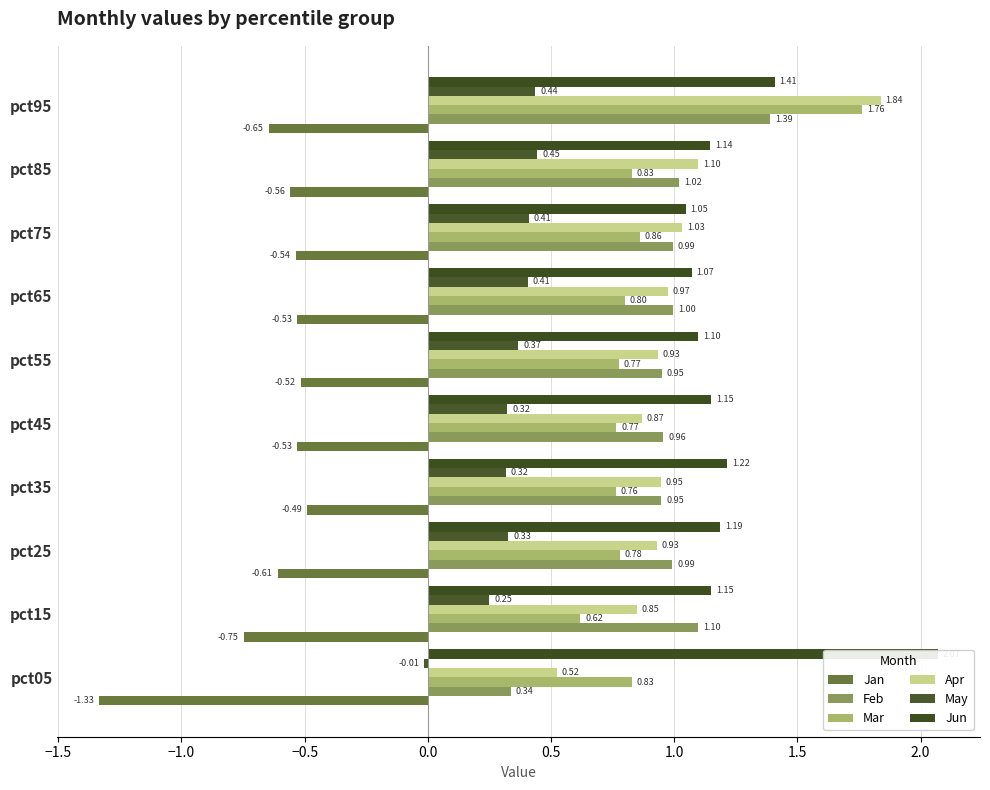

Is the value of Apr at pct75 greater than the value of Mar at pct45?

Yes